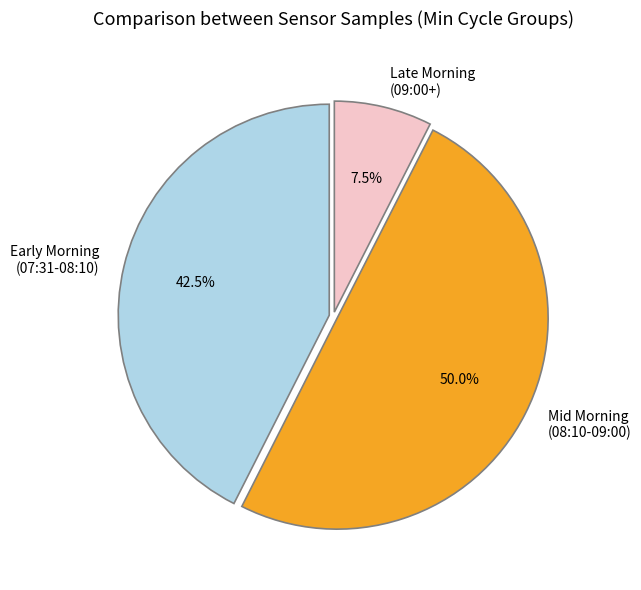

What is the total percentage of Late Morning (09:00+) and Mid Morning (08:10-09:00)?

57.5%